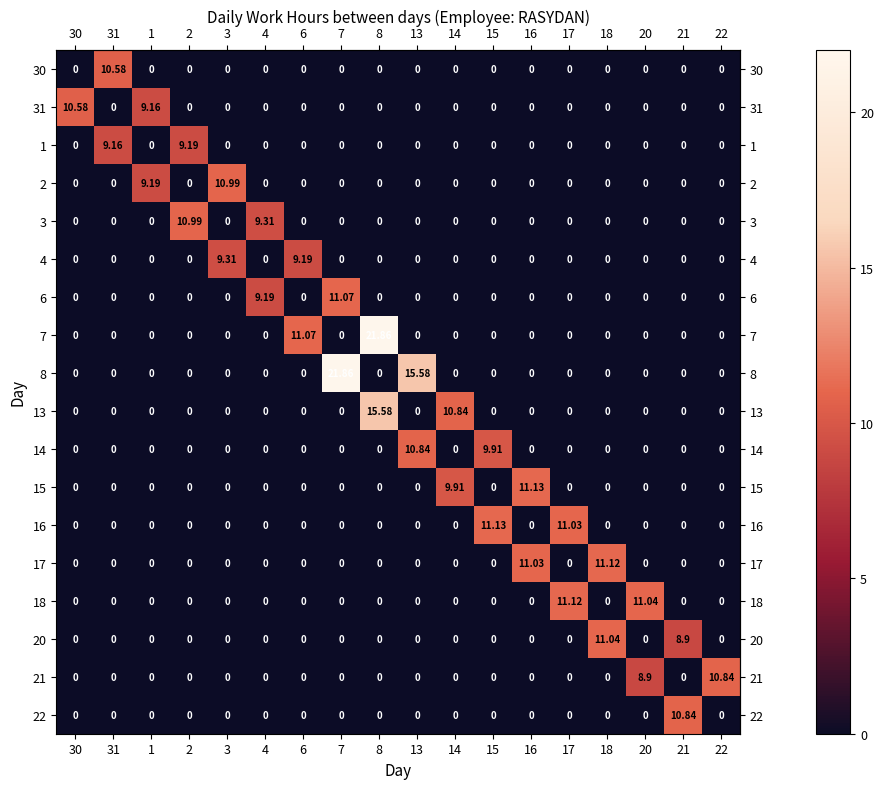

Which series has the largest total across all categories?

8